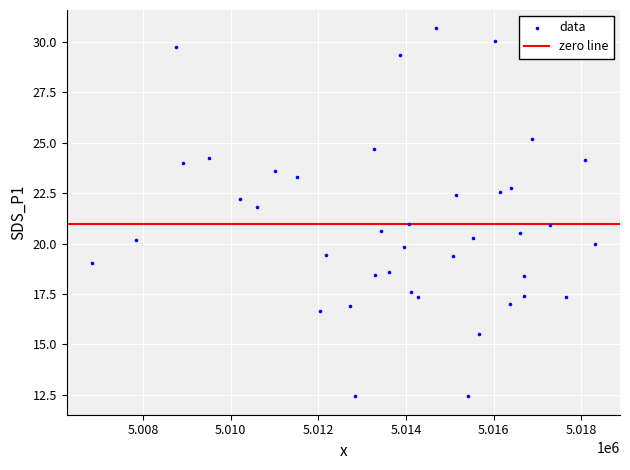

What is the range of Y values (max minus min)?

18.2